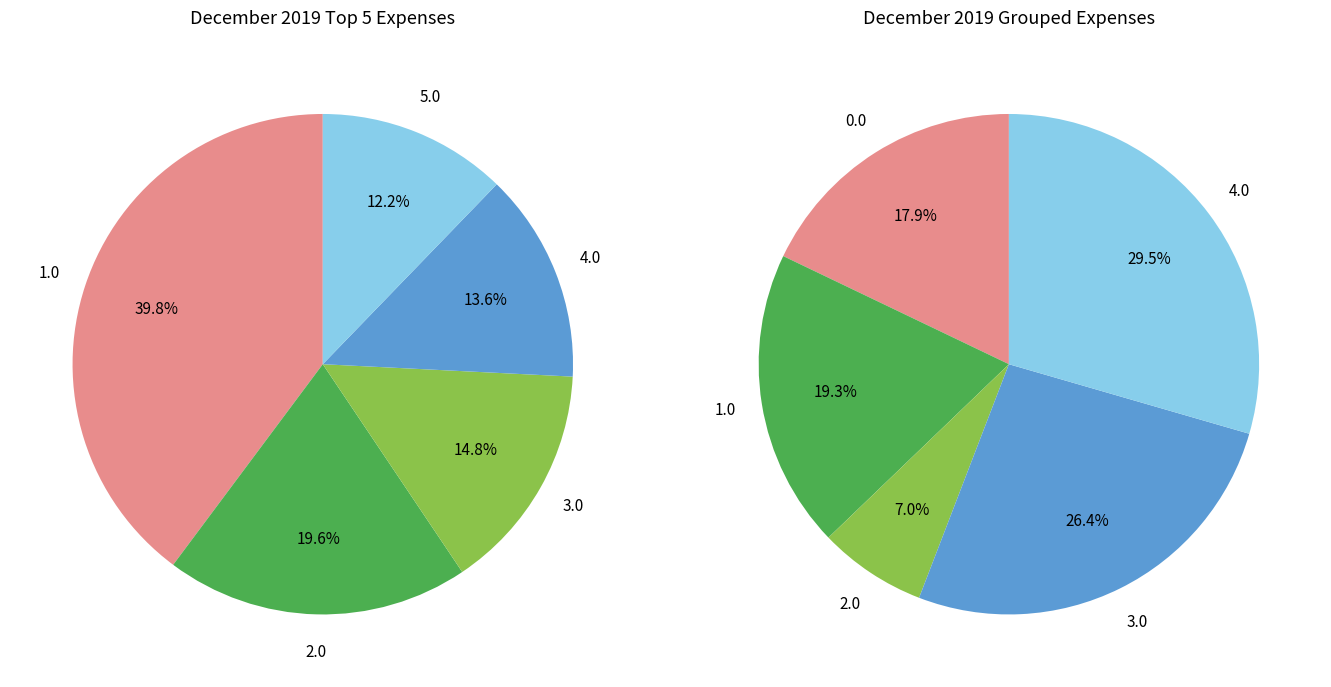

The Zazimovanie závlah slice represents 17% of the pie. True or false?

False